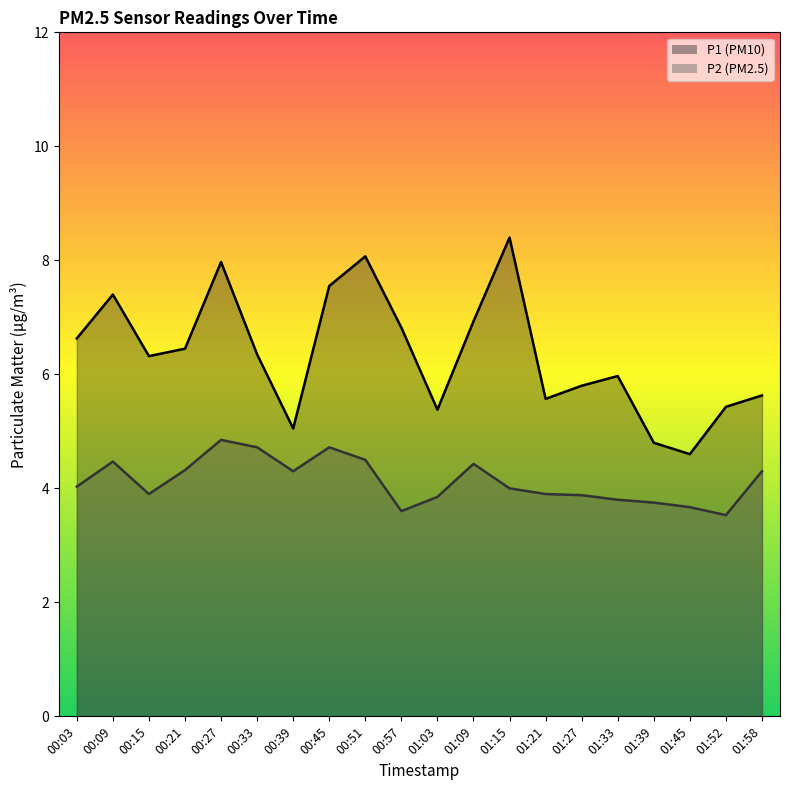

At how many categories does at least one series exceed 4?

20